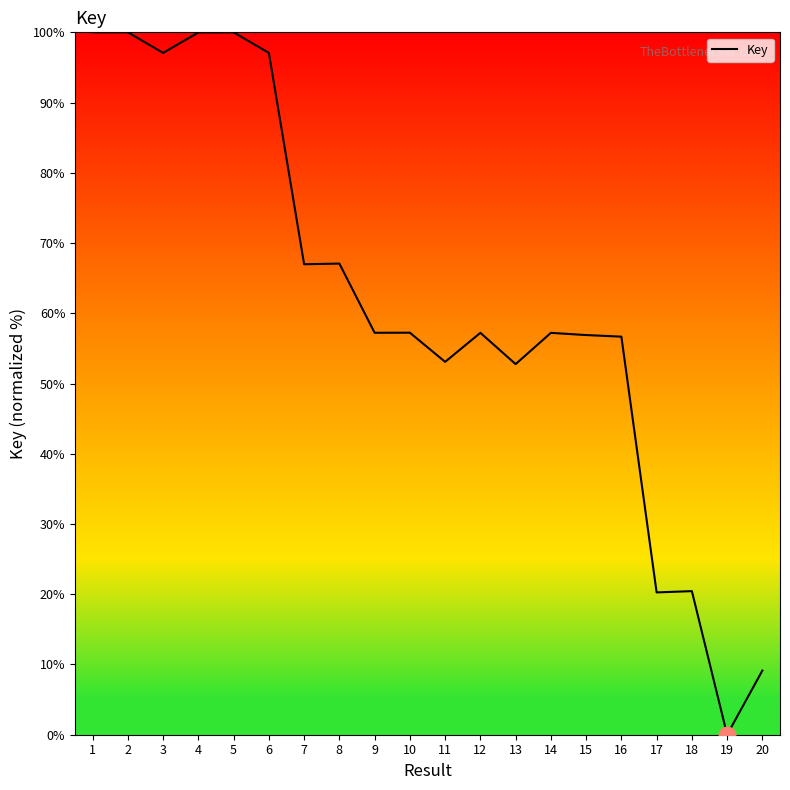

What is the maximum value shown in the chart?

100.0